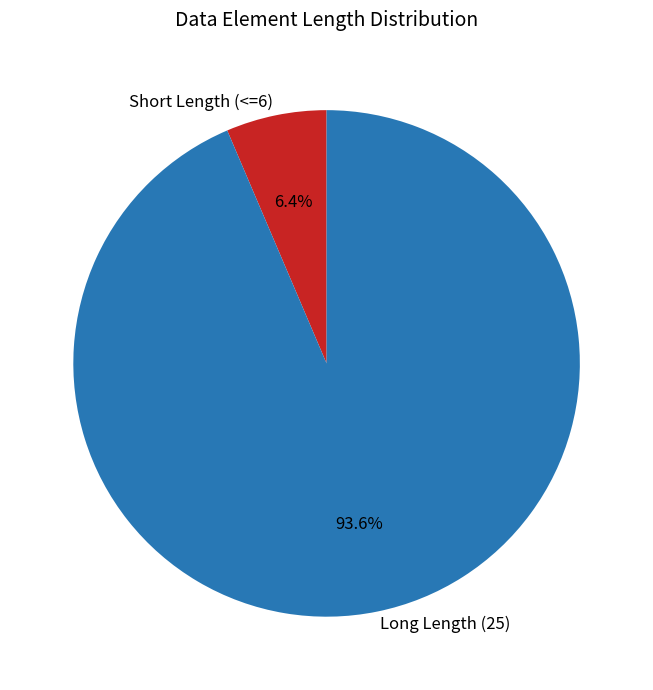

Which category has the biggest portion of the pie?

Long Length (25)